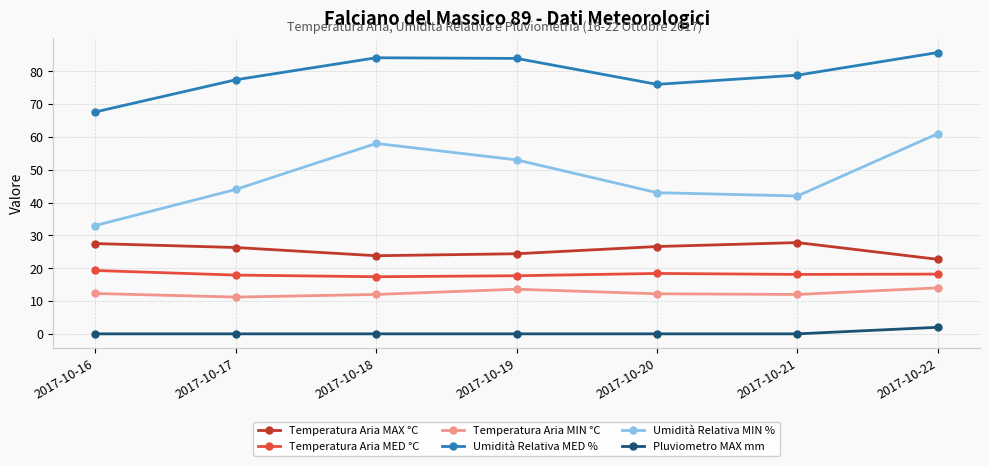

How many lines are shown in the chart?

6